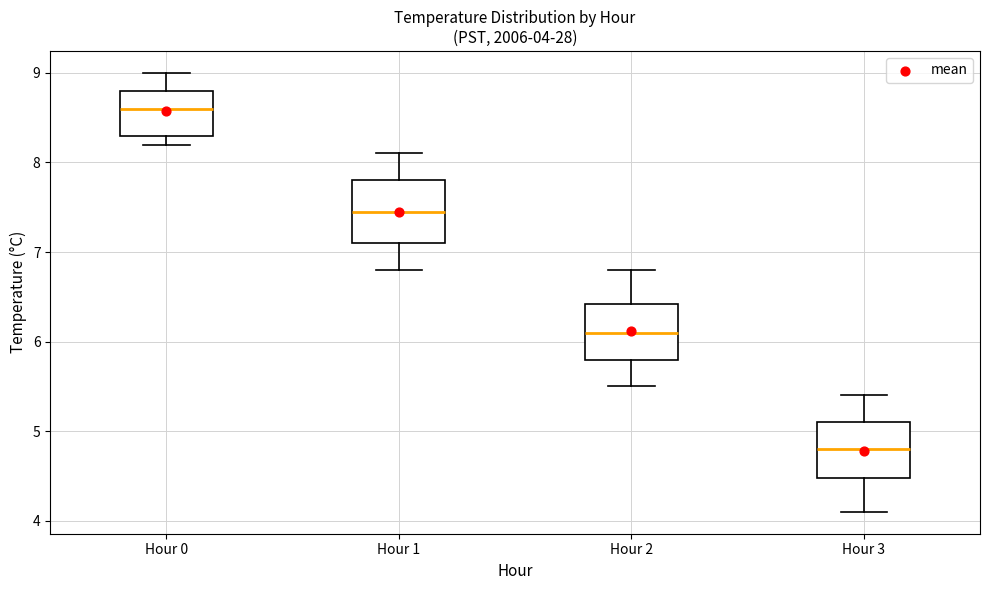

Which box has the highest median line?

Hour 0